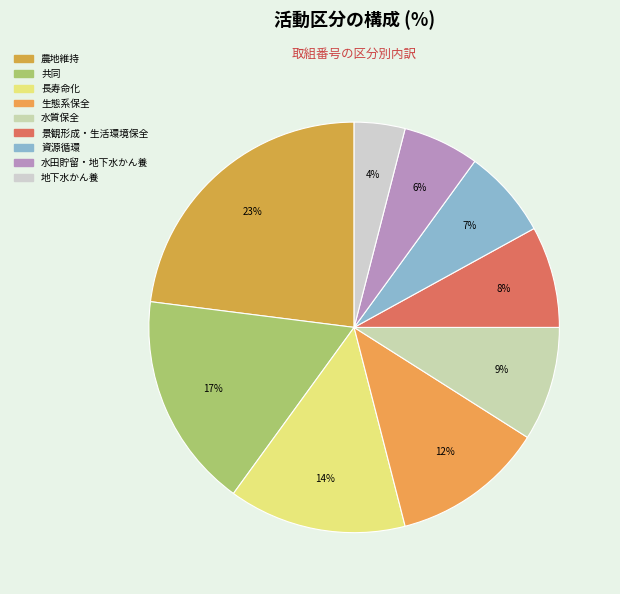

How much of the chart is everything except 景観形成・生活環境保全?

92.0%